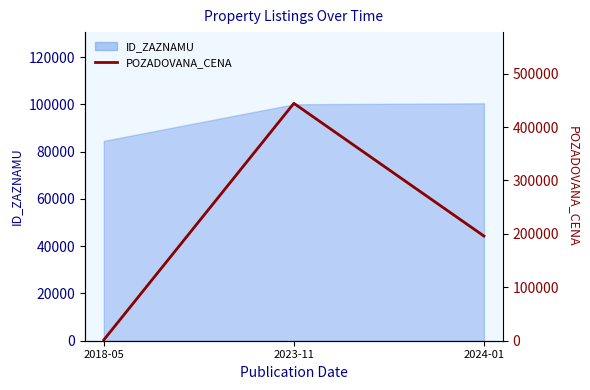

What position from the left is 2018-05?

1